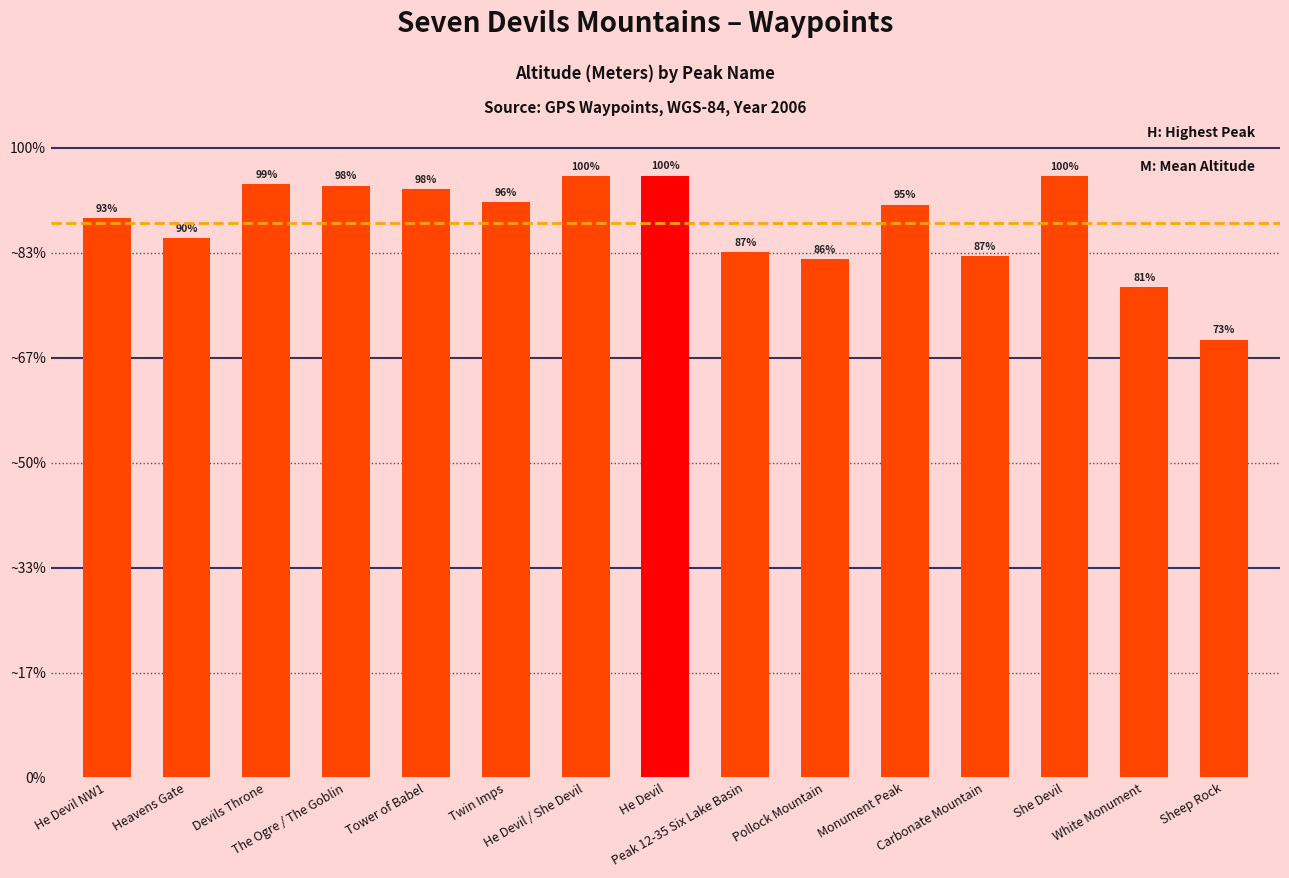

What is the average value?

2642